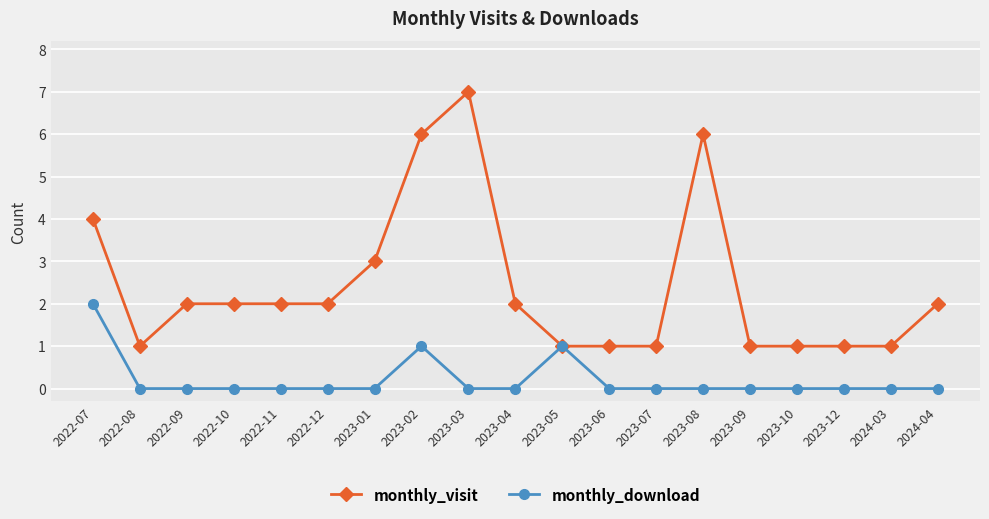

Which series changed the most between 2023-06 and 2023-08?

monthly_visit